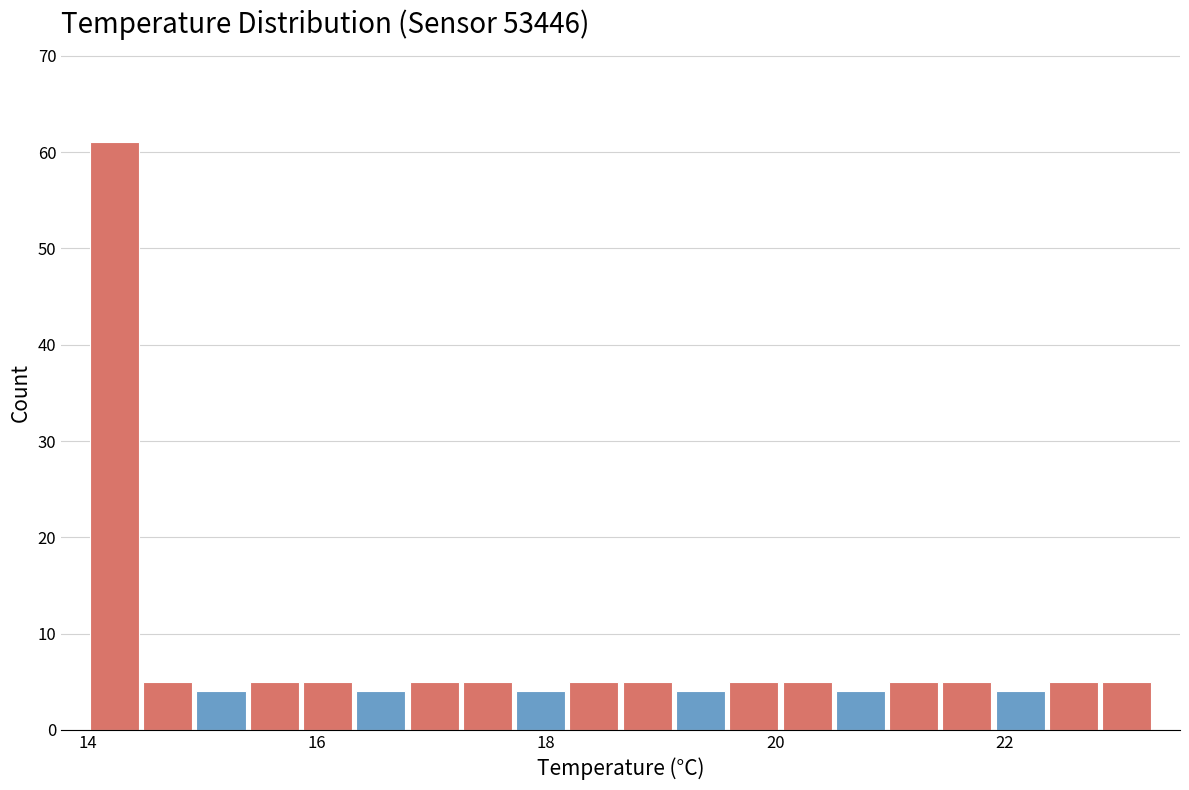

Read against the x-axis, roughly where is the centre of the tallest bar?

14.2